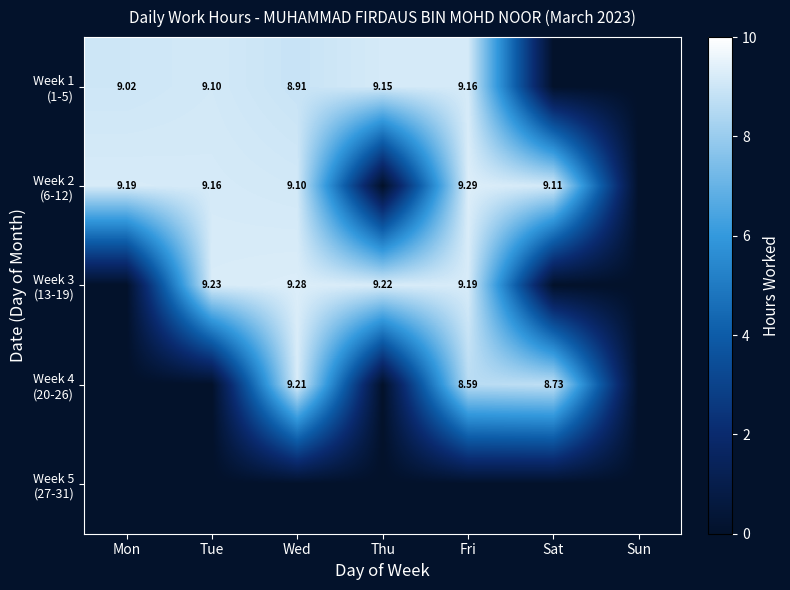

List the labels in order of Week 2 (6-12) value, largest first.

Fri, Mon, Tue, Sat, Wed, Thu, Sun